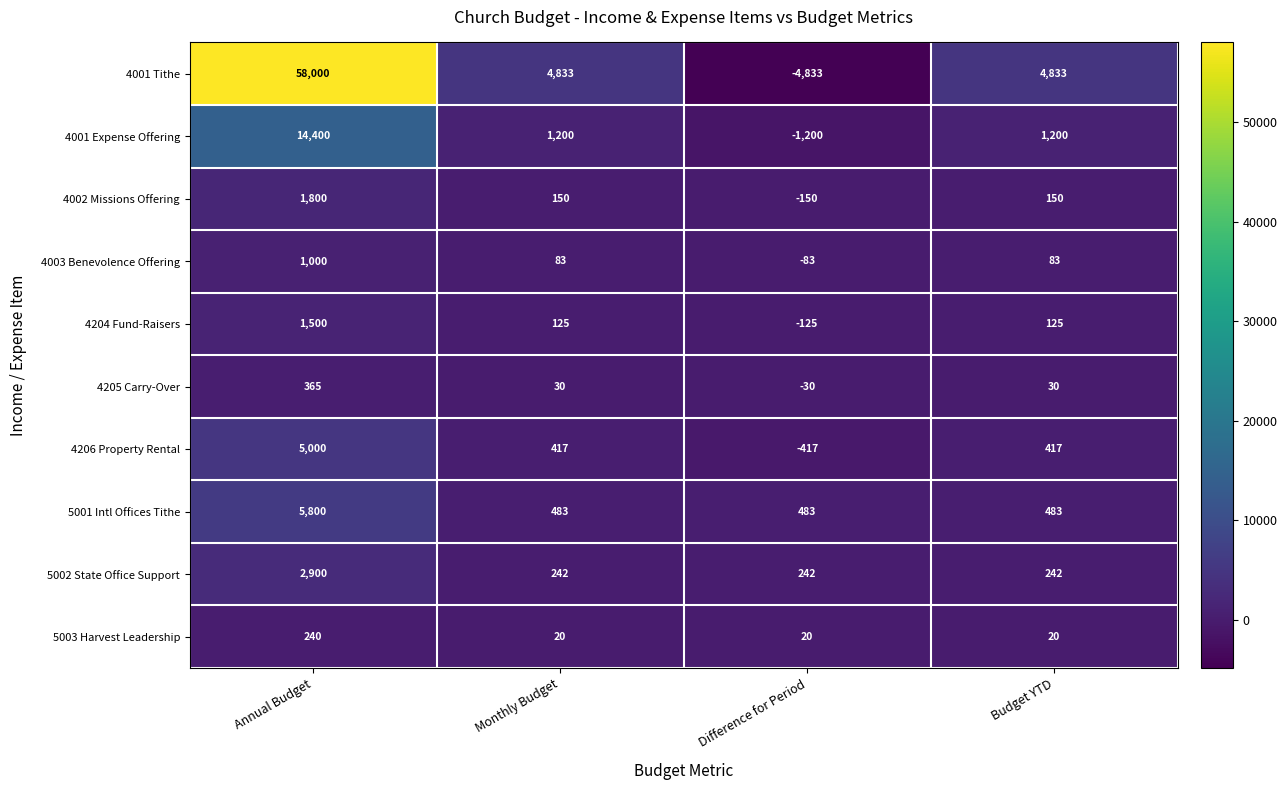

What is the total value across all series at Monthly Budget?

7583